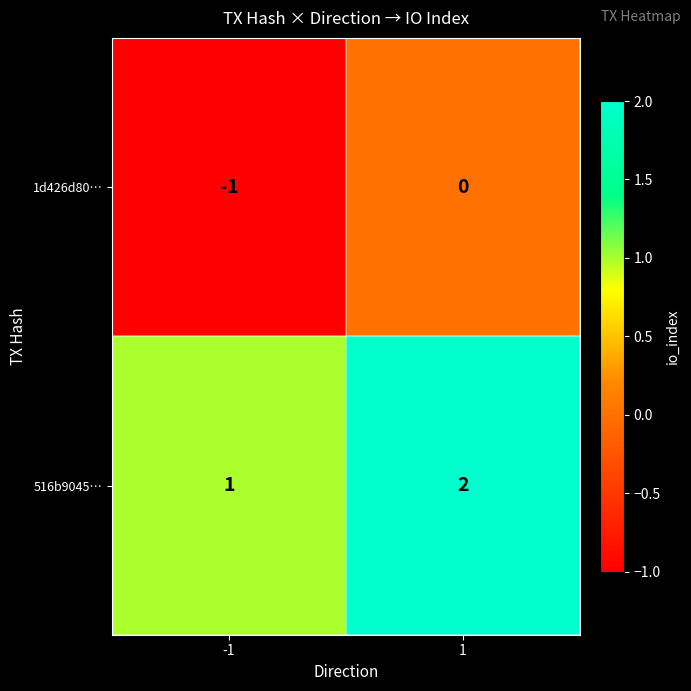

What is the sum of all 516b9045… values?

3